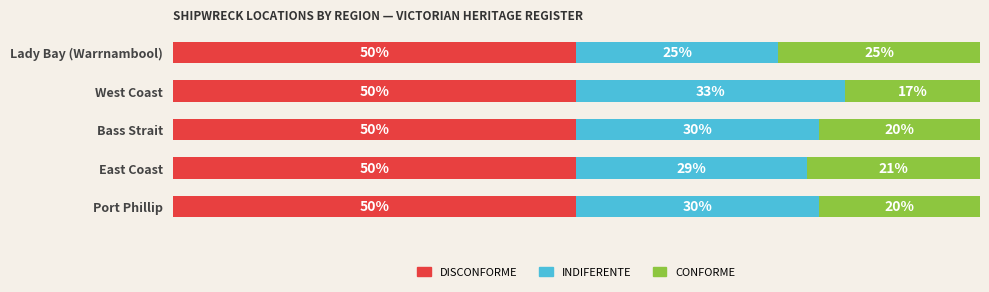

What are all the series names shown in the legend?

DISCONFORME, INDIFERENTE, CONFORME